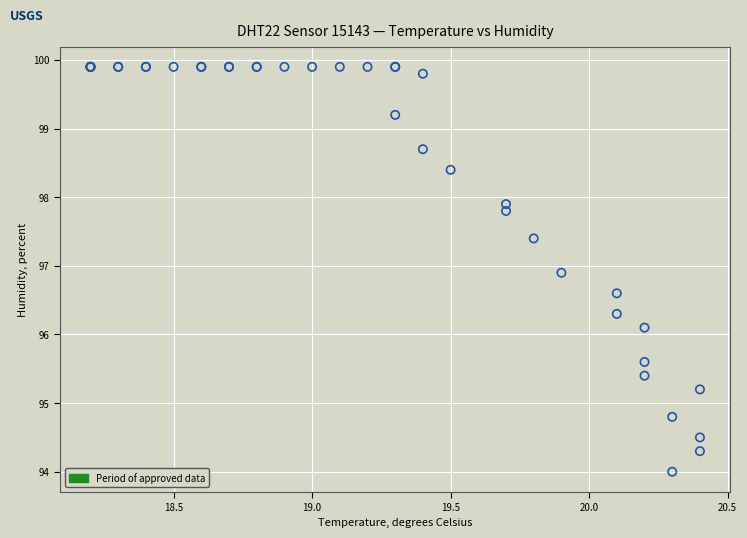

What Y value in the scatter plot is closest to 96?

96.1